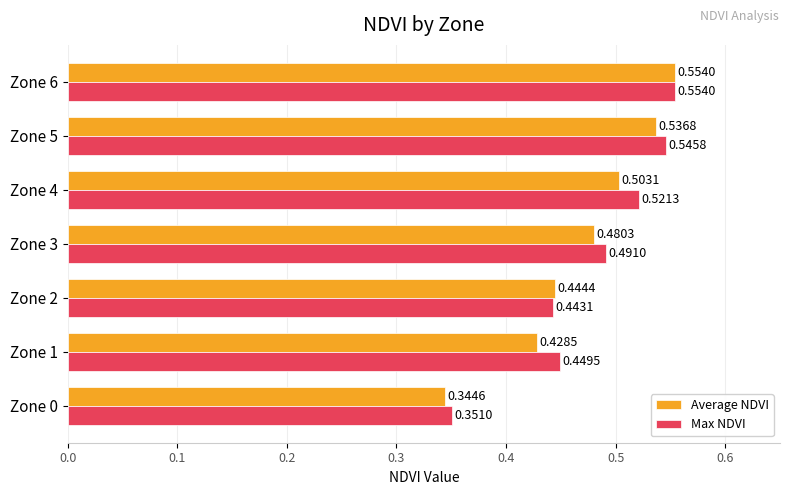

How many Average NDVI values are between 0 and 1?

7